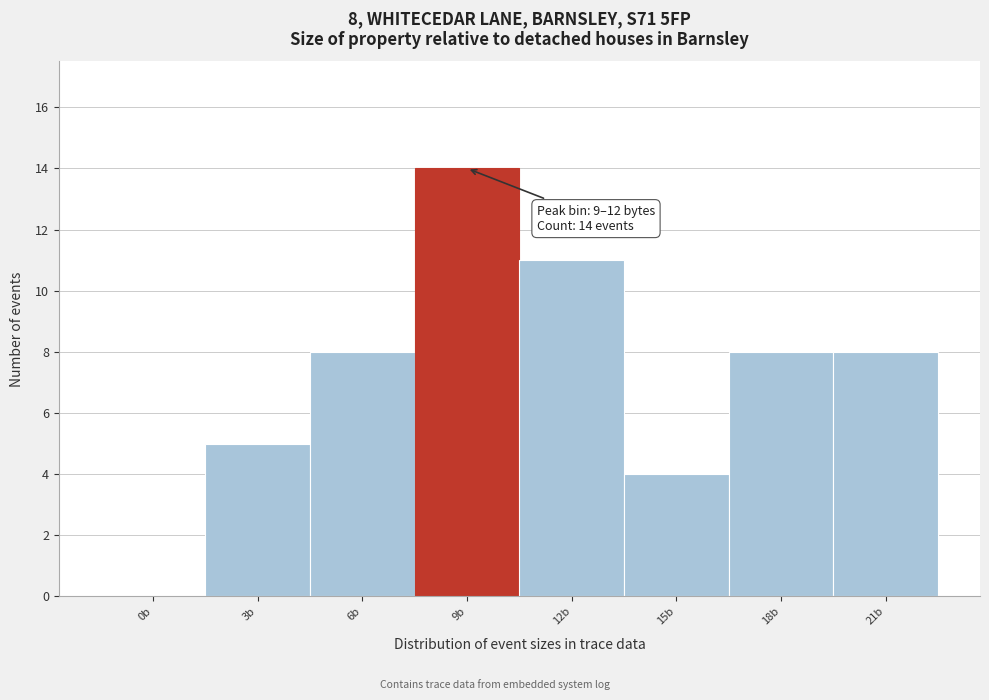

Reading left to right, what are all the values shown in this chart?

0b=0	3b=5	6b=8	9b=14	12b=11	15b=4	18b=8	21b=8